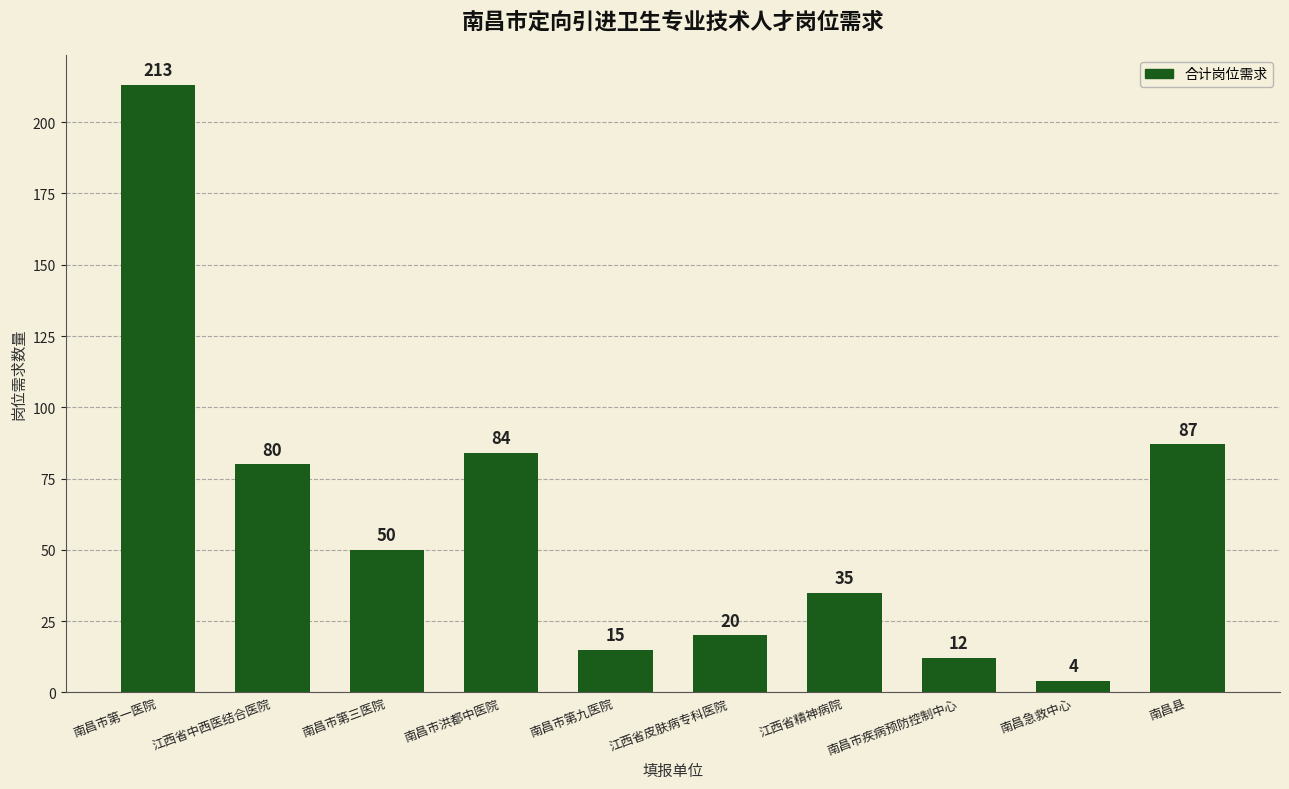

What is the sum of the values at 江西省中西医结合医院 and 南昌市疾病预防控制中心?

92